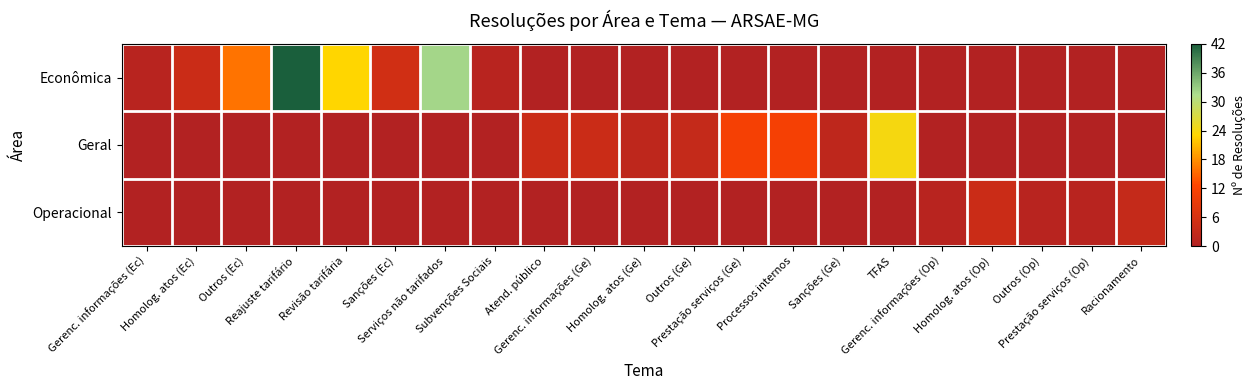

Reading right to left, what are all the values shown in this chart?

Econômica: Racionamento=0	Prestação serviços (Op)=0	Outros (Op)=0	Homolog. atos (Op)=0	Gerenc. informações (Op)=0	TFAS=0	Sanções (Ge)=0	Processos internos=0	Prestação serviços (Ge)=0	Outros (Ge)=0	Homolog. atos (Ge)=0	Gerenc. informações (Ge)=0	Atend. público=0	Subvenções Sociais=1	Serviços não tarifados=32	Sanções (Ec)=5	Revisão tarifária=23	Reajuste tarifário=42	Outros (Ec)=16	Homolog. atos (Ec)=4	Gerenc. informações (Ec)=1
Geral: Racionamento=0	Prestação serviços (Op)=0	Outros (Op)=0	Homolog. atos (Op)=0	Gerenc. informações (Op)=0	TFAS=24	Sanções (Ge)=2	Processos internos=11	Prestação serviços (Ge)=11	Outros (Ge)=3	Homolog. atos (Ge)=2	Gerenc. informações (Ge)=4	Atend. público=4	Subvenções Sociais=0	Serviços não tarifados=0	Sanções (Ec)=0	Revisão tarifária=0	Reajuste tarifário=0	Outros (Ec)=0	Homolog. atos (Ec)=0	Gerenc. informações (Ec)=0
Operacional: Racionamento=3	Prestação serviços (Op)=1	Outros (Op)=1	Homolog. atos (Op)=4	Gerenc. informações (Op)=1	TFAS=0	Sanções (Ge)=0	Processos internos=0	Prestação serviços (Ge)=0	Outros (Ge)=0	Homolog. atos (Ge)=0	Gerenc. informações (Ge)=0	Atend. público=0	Subvenções Sociais=0	Serviços não tarifados=0	Sanções (Ec)=0	Revisão tarifária=0	Reajuste tarifário=0	Outros (Ec)=0	Homolog. atos (Ec)=0	Gerenc. informações (Ec)=0